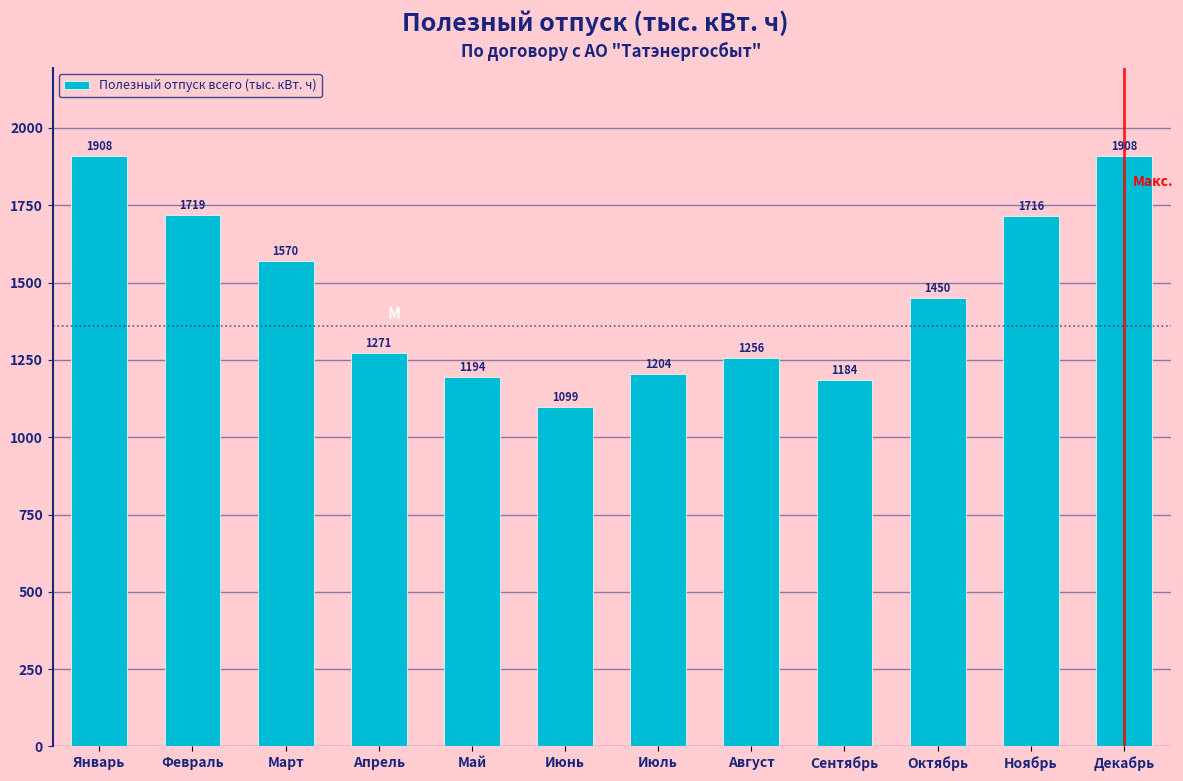

What is the average value?

1456.6